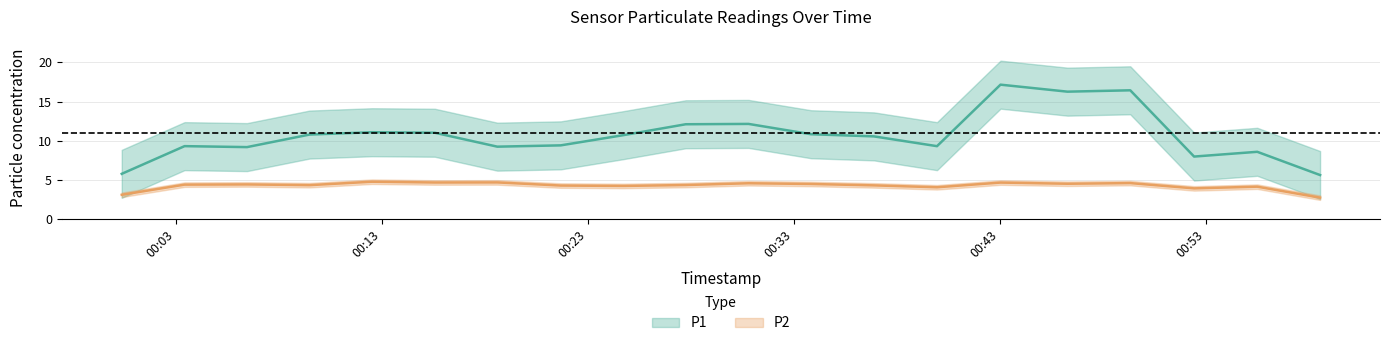

Is this an area chart (filled region under the line)?

No